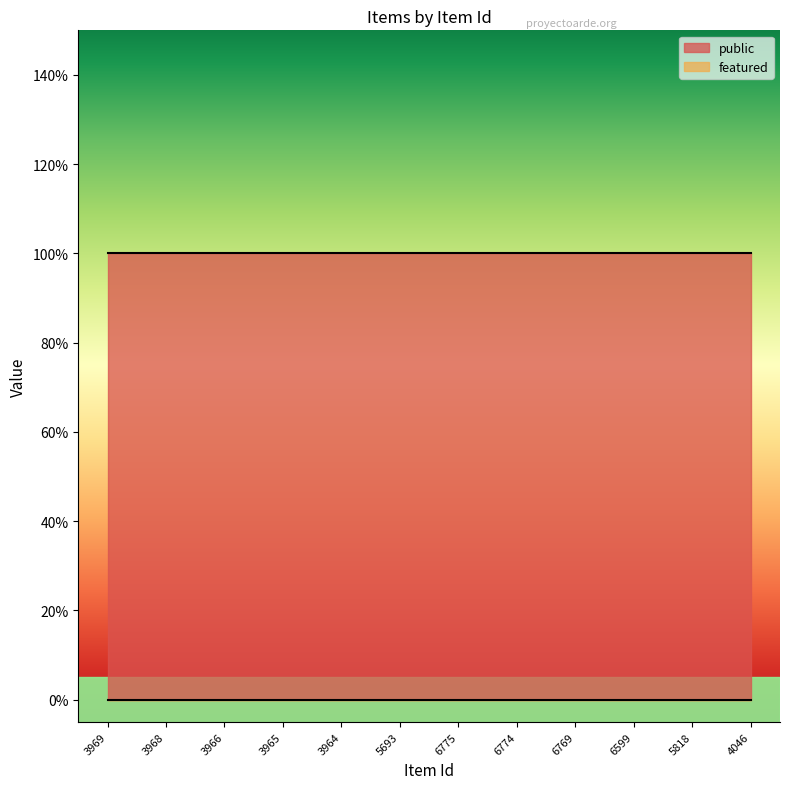

How many lines are shown in the chart?

2